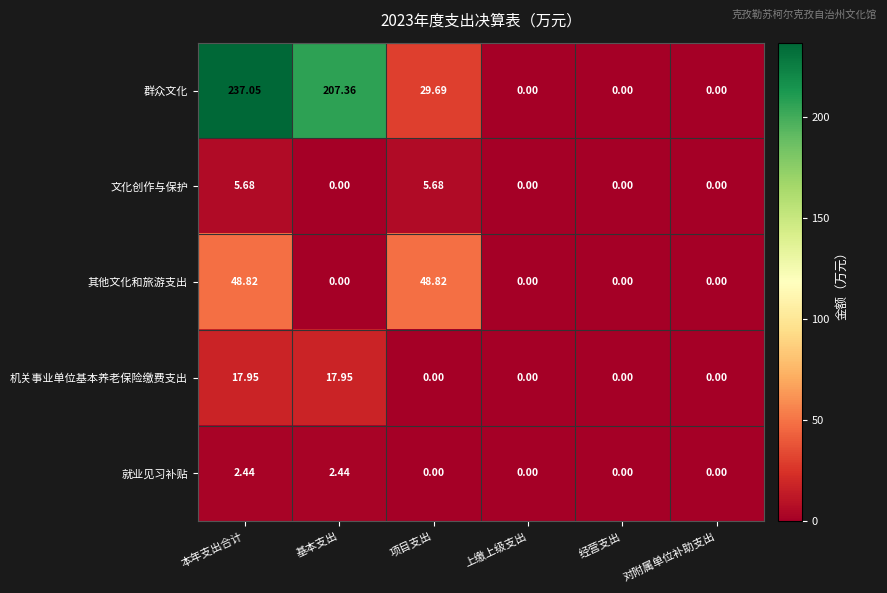

Which series has the largest range (max minus min)?

群众文化